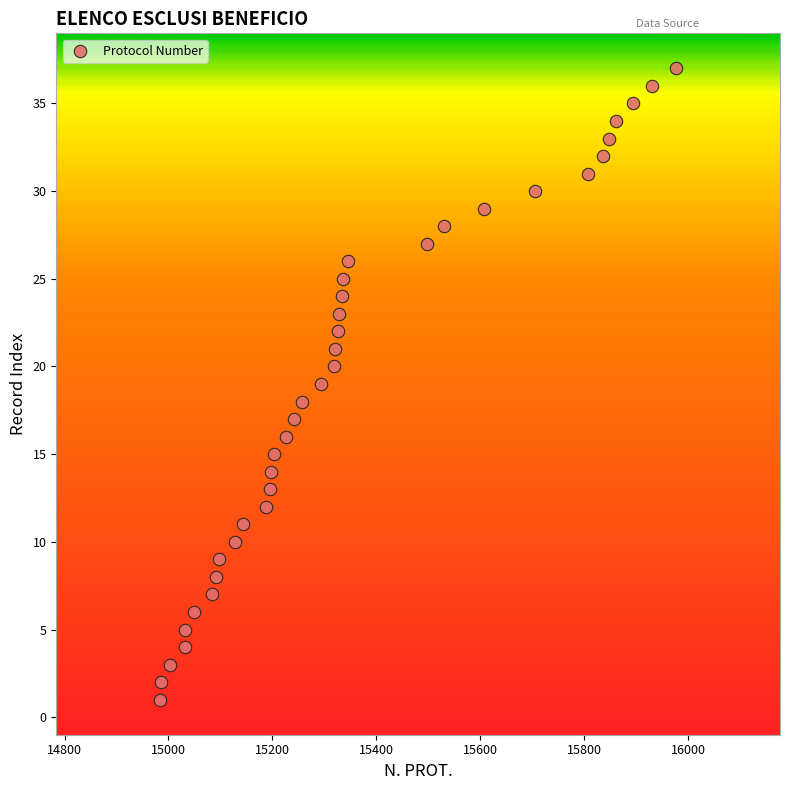

What is the range of Y values (max minus min)?

36